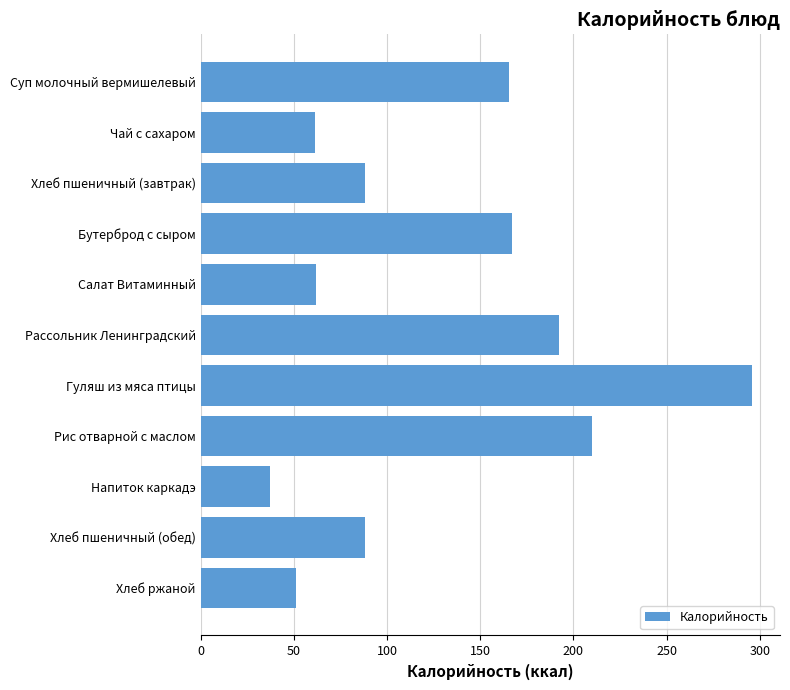

The value at Хлеб пшеничный (обед) is 88.0. True or false?

True